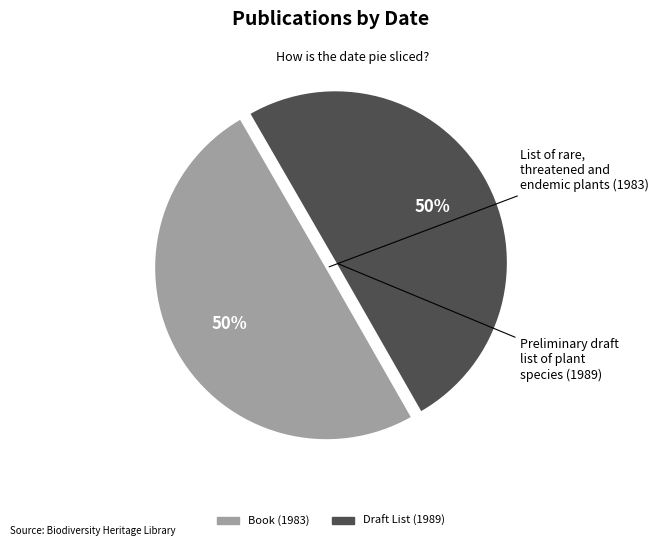

To the nearest percent, what is the average slice percentage?

50%